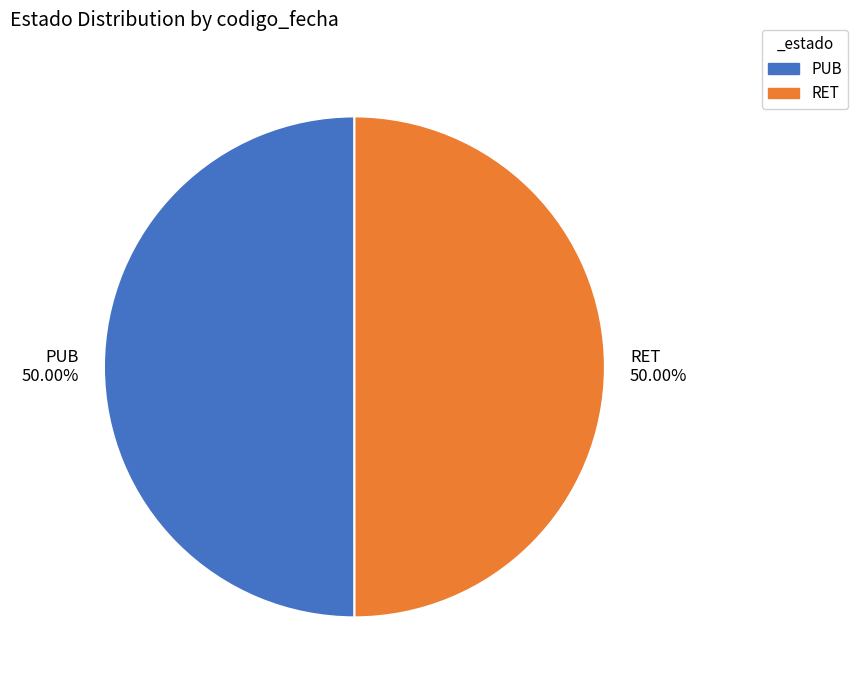

Combined, do PUB 50.00% and RET 50.00% account for over 50%?

Yes